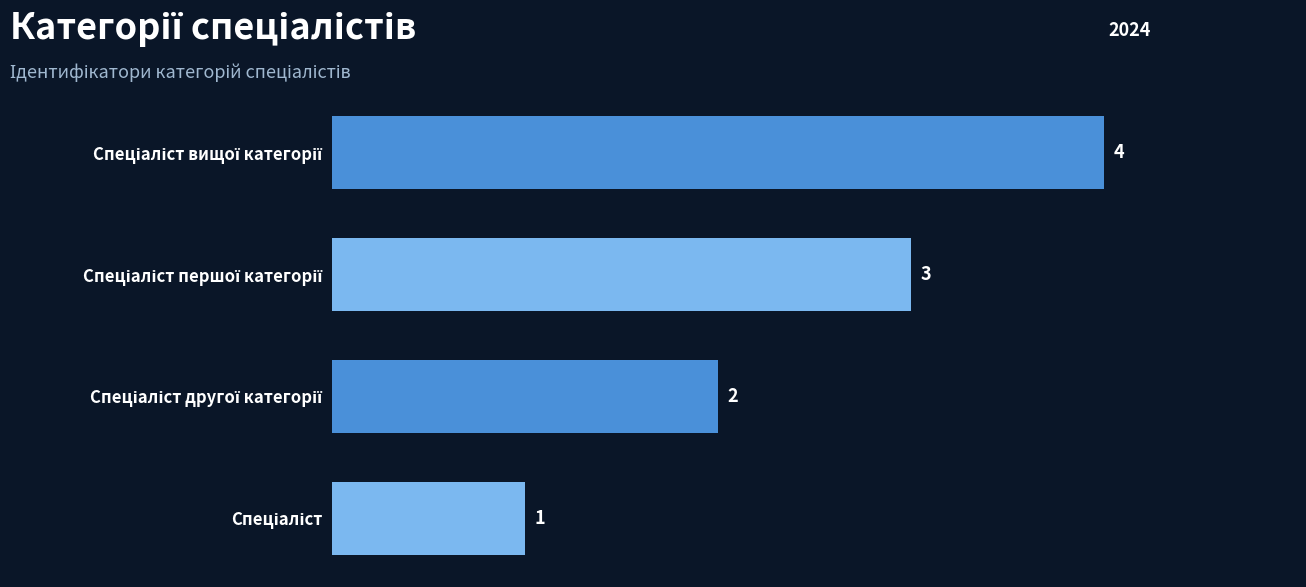

What is the sum of all values?

10